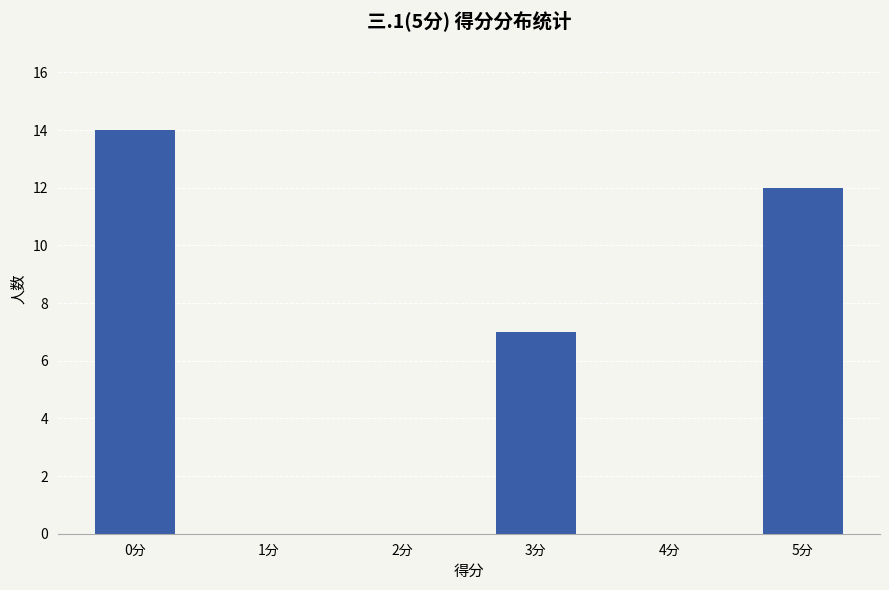

Reading left to right, list all the values displayed in this chart.

14	0	0	7	0	12